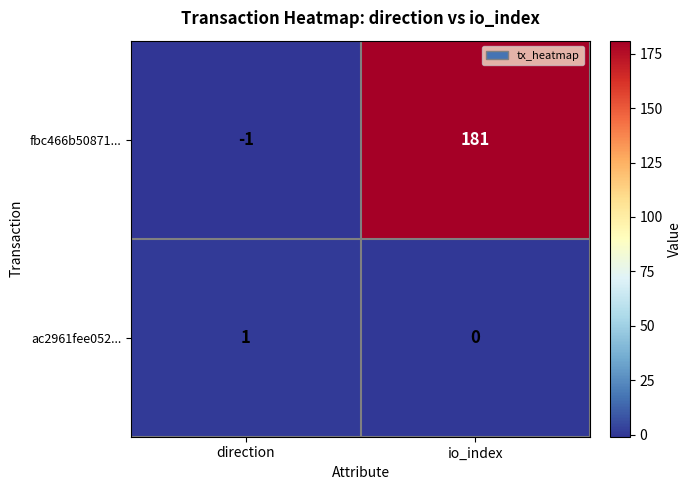

What is the maximum value for fbc466b50871...?

181